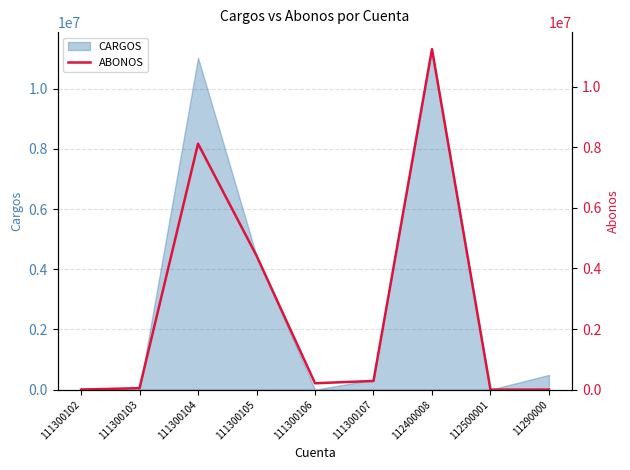

What position from the left is 111300106?

5